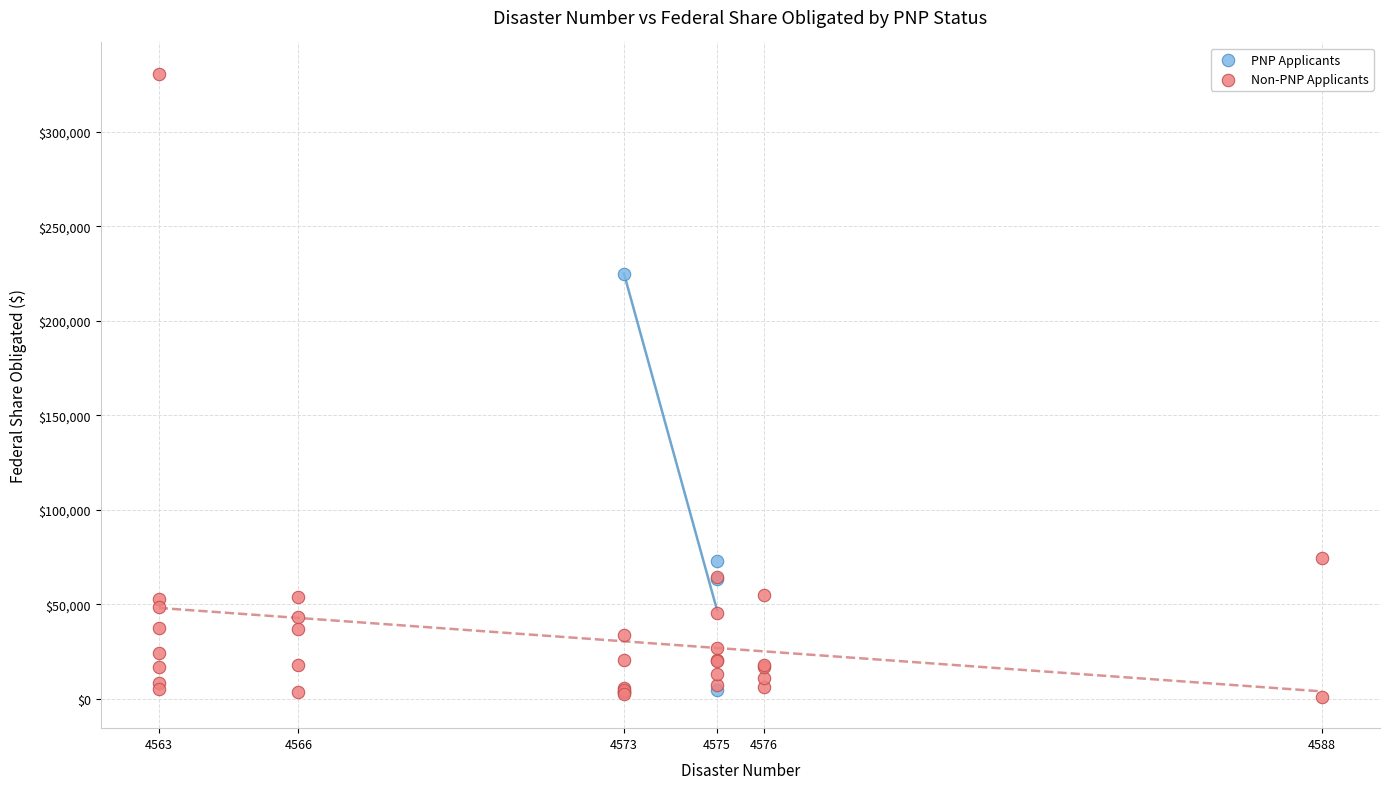

Which series reaches the minimum Y coordinate?

Non-PNP Applicants